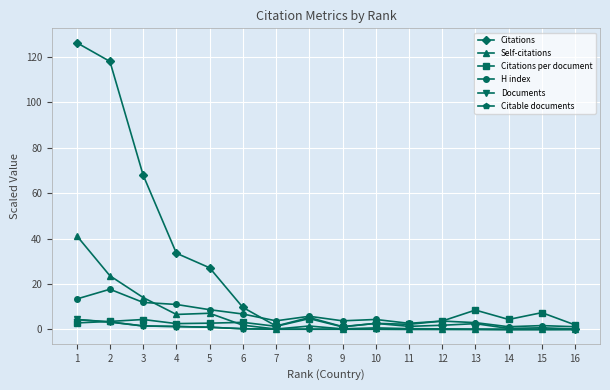

True or false: Self-citations has more than 1 points higher than both neighbors.

True